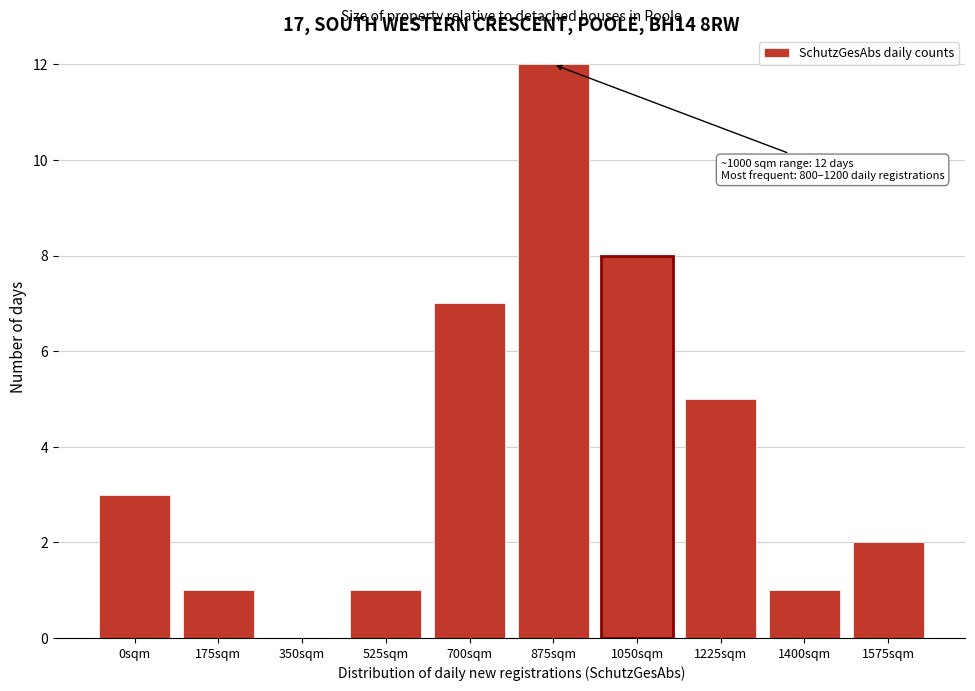

Reading left to right, extract all data points from this chart.

0sqm=3	175sqm=1	350sqm=0	525sqm=1	700sqm=7	875sqm=12	1050sqm=8	1225sqm=5	1400sqm=1	1575sqm=2